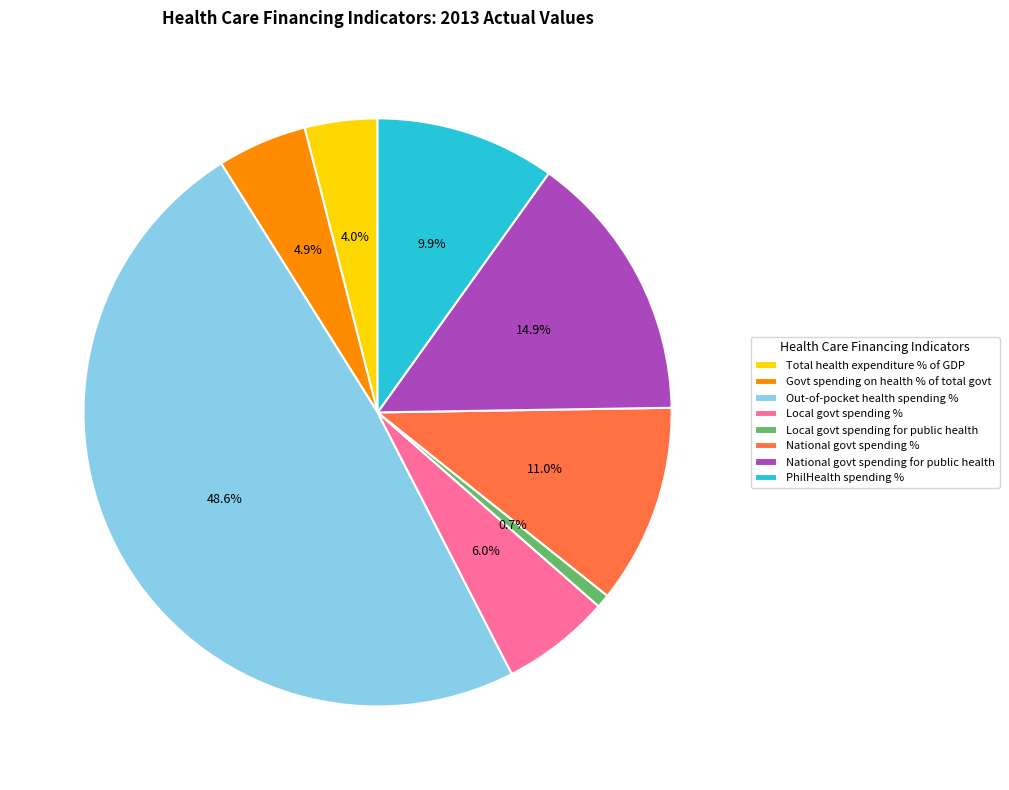

Combined, do Out-of-pocket health spending % and National govt spending % account for over 50%?

Yes